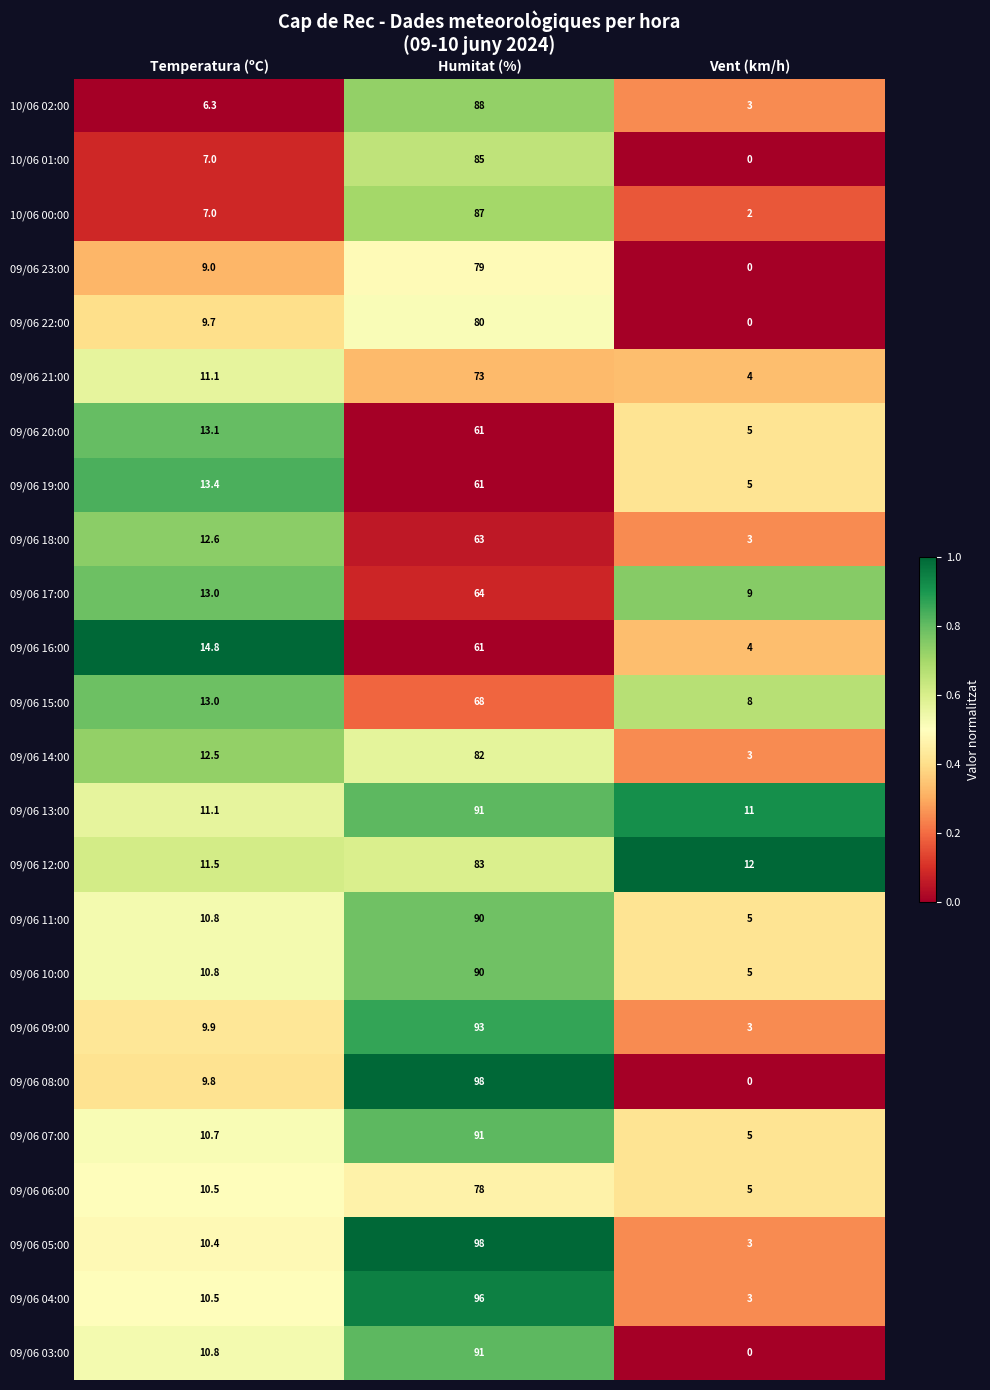

What is the total value across all series at Vent (km/h)?

98.0